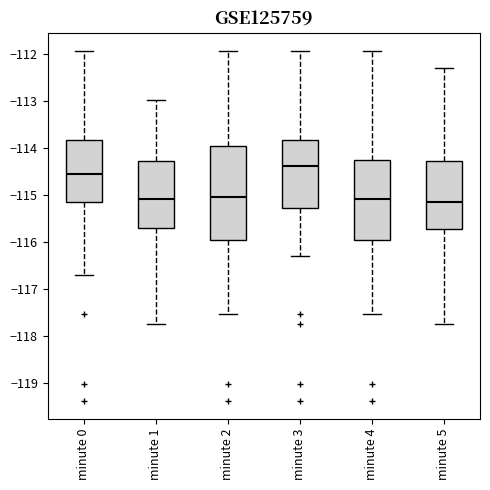

Where does the lower whisker of the box for minute 3 end on the y-axis? The values are not printed on the chart, so give them approximately, as read against the axis.

-116.3